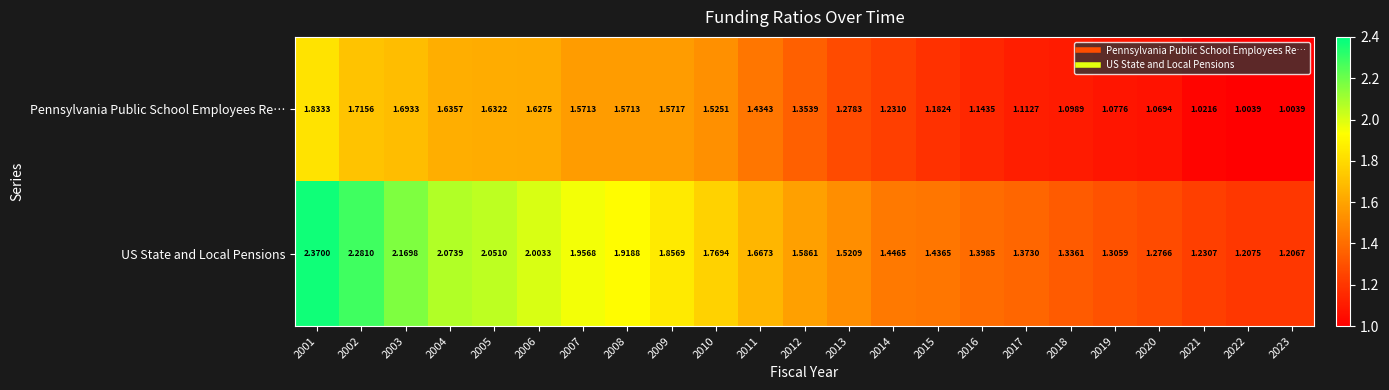

Which series has the largest range (max minus min)?

US State and Local Pensions